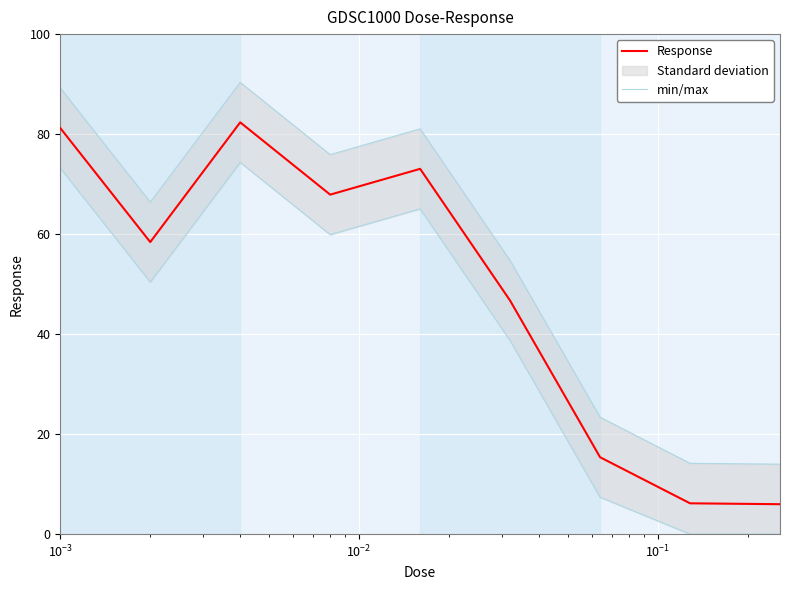

What is the minimum value for Response?

6.0